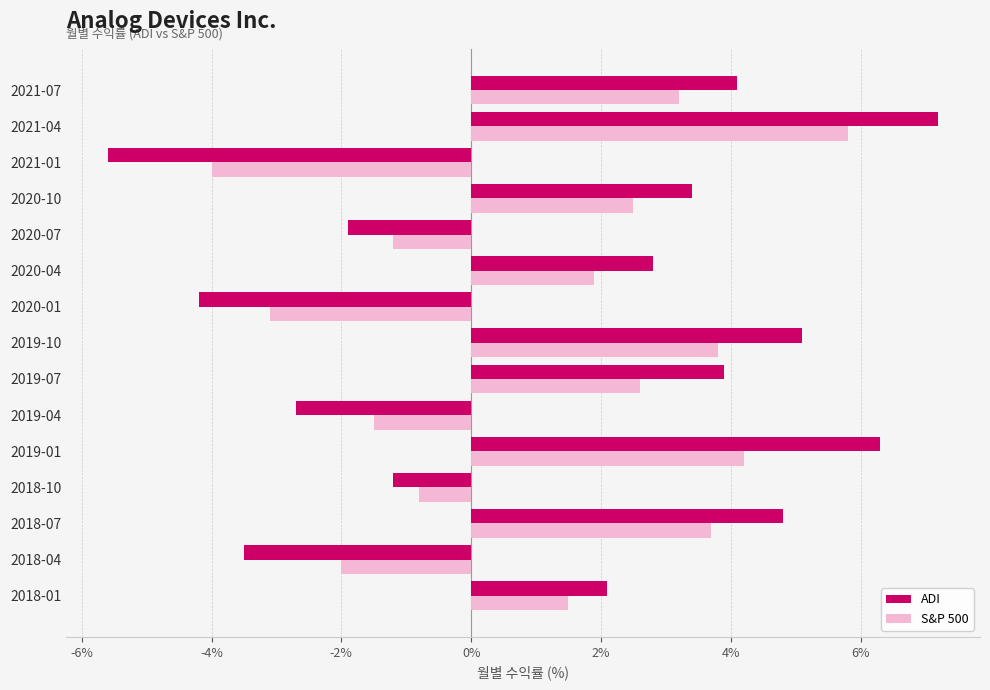

Rank the series by their maximum value, from lowest to highest.

S&P 500, ADI